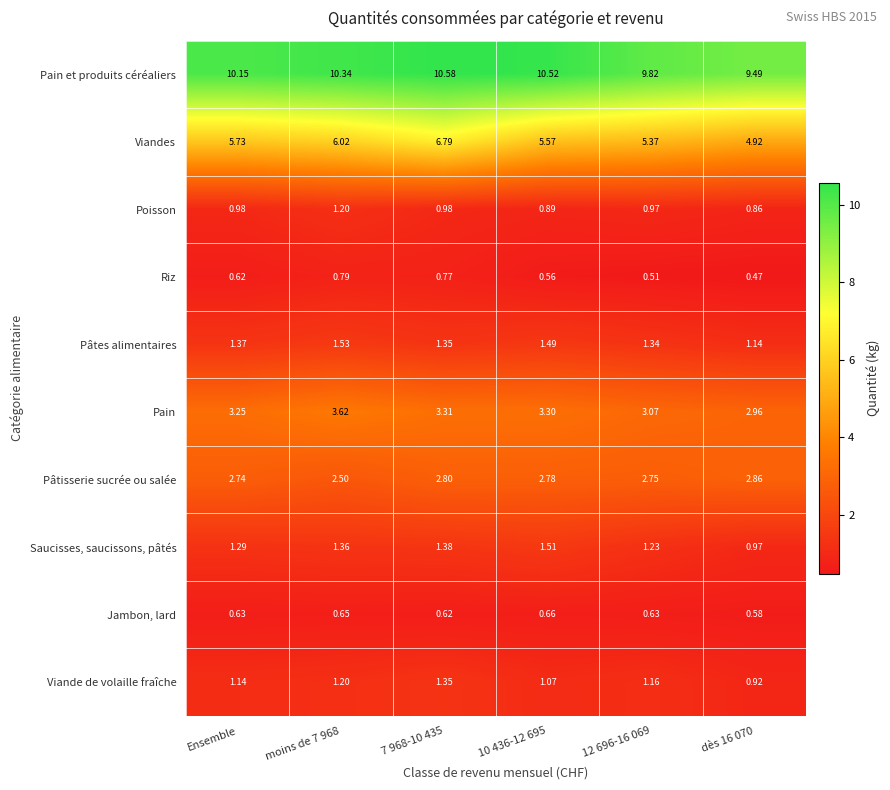

At dès 16 070, list the series in order from smallest to largest.

Riz, Jambon, lard, Poisson, Viande de volaille fraîche, Saucisses, saucissons, pâtés, Pâtes alimentaires, Pâtisserie sucrée ou salée, Pain, Viandes, Pain et produits céréaliers